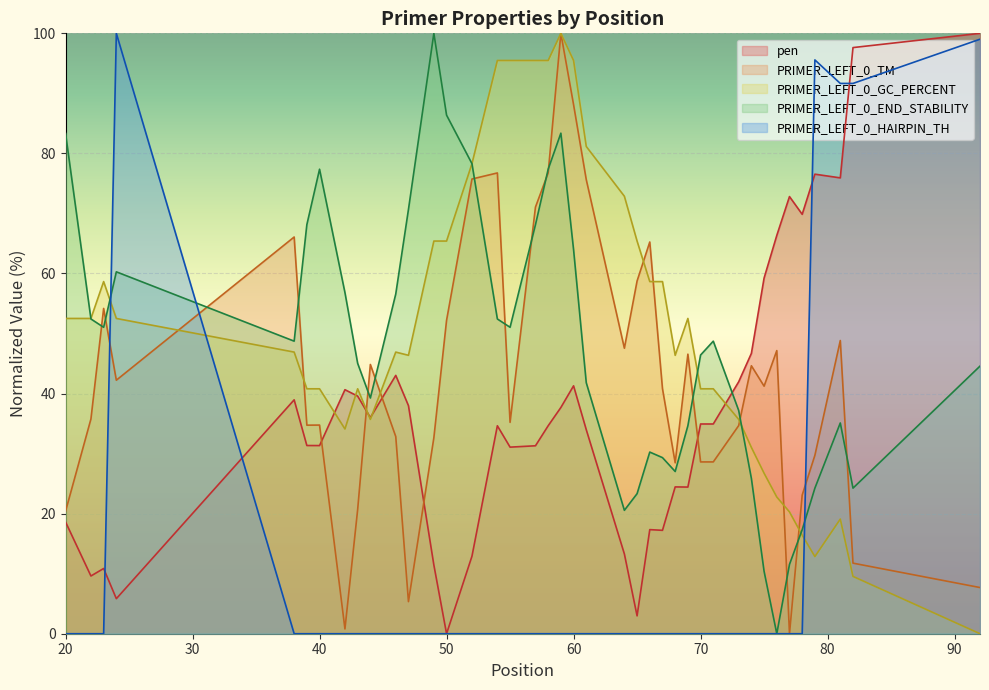

At which category does PRIMER_LEFT_0_HAIRPIN_TH reach its first local peak?

24